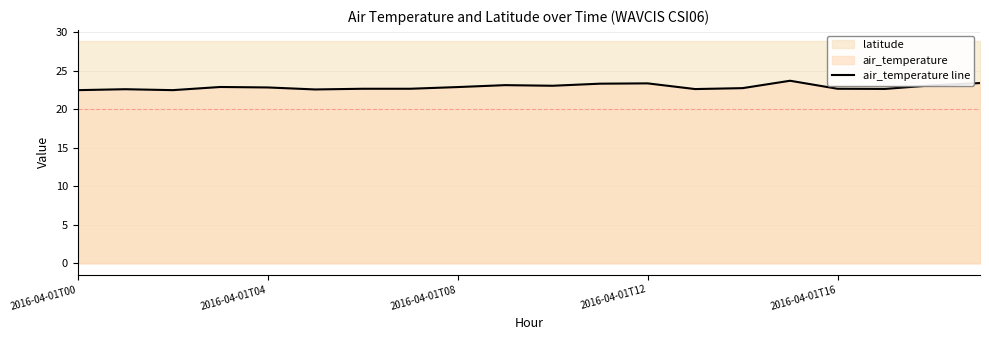

What is the lowest value of the air_temperature line series?

22.5